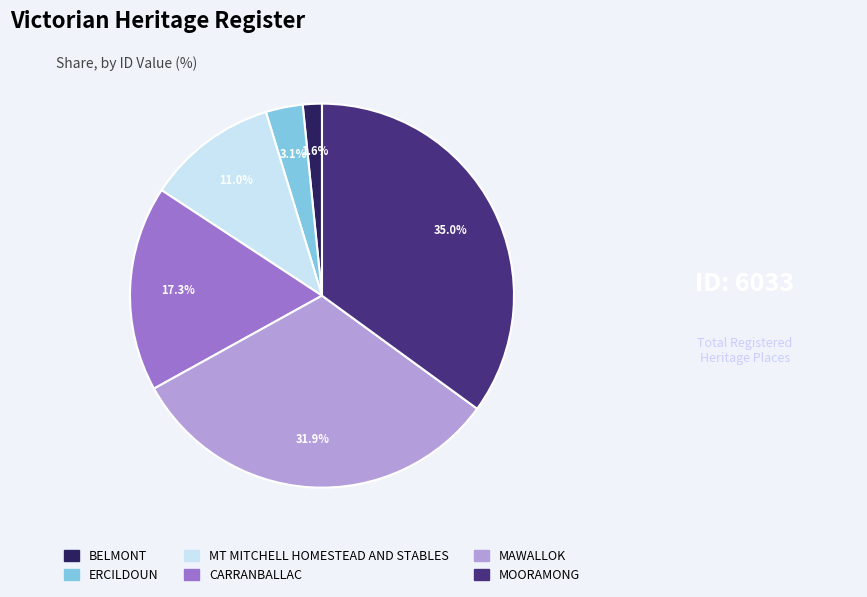

What is the smallest slice in the pie chart?

BELMONT